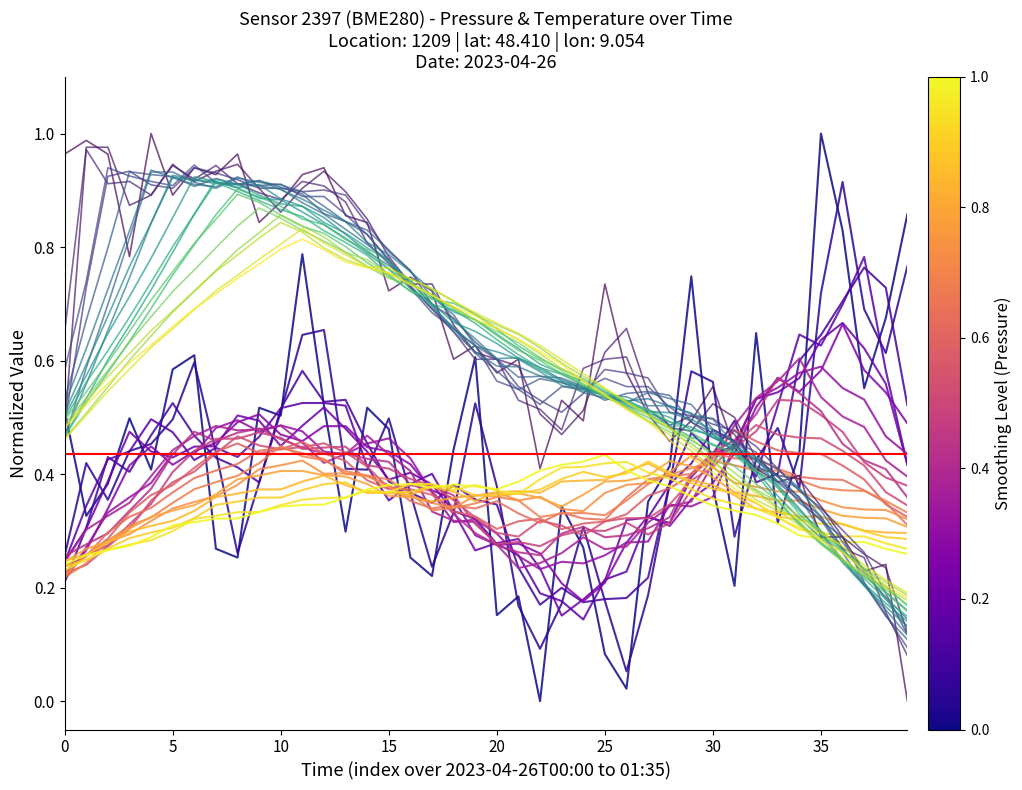

What is the difference between the highest and lowest values at 14?

0.3